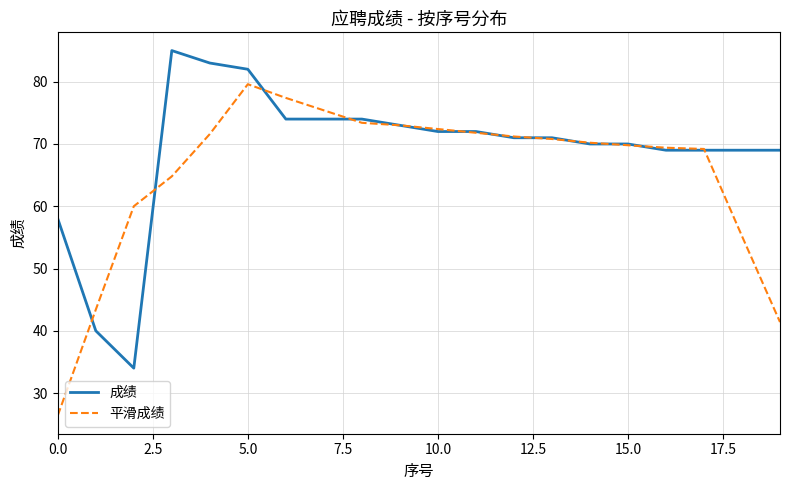

Which series has the largest total across all categories?

成绩